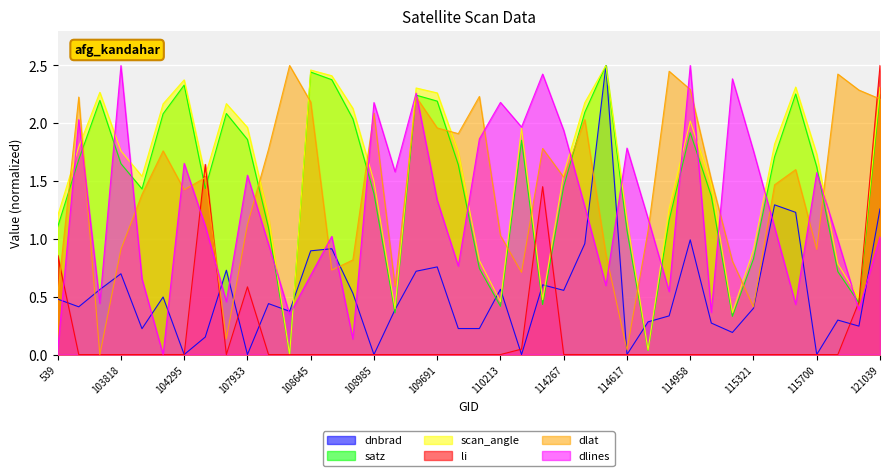

Reading right to left, transcribe all the data shown in this chart.

dnbrad: 121039=1.3	115957=0.2	115828=0.3	115700=0.0	115564=1.2	115436=1.3	115321=0.4	115209=0.2	115096=0.3	114958=1.0	114845=0.3	114731=0.3	114617=0.0	114496=2.5	114382=1.0	114267=0.6	2933=0.6	110745=0.0	110213=0.6	2276=0.2	109866=0.2	109691=0.8	109679=0.7	109157=0.4	108985=0.0	108816=0.5	108802=0.9	108645=0.9	108281=0.4	108103=0.4	107933=0.0	107744=0.7	107573=0.2	104295=0.0	104287=0.5	104170=0.2	103818=0.7	103702=0.6	103574=0.4	539=0.5
satz: 121039=2.3	115957=0.4	115828=0.7	115700=1.6	115564=2.3	115436=1.7	115321=0.8	115209=0.3	115096=1.4	114958=1.9	114845=1.2	114731=0.0	114617=1.1	114496=2.5	114382=2.1	114267=1.5	2933=0.4	110745=1.9	110213=0.4	2276=0.7	109866=1.6	109691=2.2	109679=2.2	109157=0.4	108985=1.4	108816=2.0	108802=2.4	108645=2.4	108281=0.0	108103=1.1	107933=1.9	107744=2.1	107573=1.4	104295=2.3	104287=2.1	104170=1.4	103818=1.7	103702=2.2	103574=1.7	539=1.1
scan_angle: 121039=2.3	115957=0.5	115828=0.8	115700=1.7	115564=2.3	115436=1.8	115321=0.9	115209=0.4	115096=1.5	114958=2.0	114845=1.3	114731=0.0	114617=1.2	114496=2.5	114382=2.2	114267=1.6	2933=0.5	110745=2.0	110213=0.5	2276=0.8	109866=1.8	109691=2.3	109679=2.3	109157=0.4	108985=1.5	108816=2.1	108802=2.4	108645=2.5	108281=0.0	108103=1.2	107933=2.0	107744=2.2	107573=1.5	104295=2.4	104287=2.2	104170=1.5	103818=1.8	103702=2.3	103574=1.8	539=1.2
li: 121039=2.5	115957=0.5	115828=0.0	115700=0.0	115564=0.0	115436=0.0	115321=0.0	115209=0.0	115096=0.0	114958=0.0	114845=0.0	114731=0.0	114617=0.0	114496=0.0	114382=0.0	114267=0.0	2933=1.5	110745=0.0	110213=0.0	2276=0.0	109866=0.0	109691=0.0	109679=0.0	109157=0.0	108985=0.0	108816=0.0	108802=0.0	108645=0.0	108281=0.0	108103=0.0	107933=0.6	107744=0.0	107573=1.6	104295=0.0	104287=0.0	104170=0.0	103818=0.0	103702=0.0	103574=0.0	539=0.9
dlat: 121039=2.2	115957=2.3	115828=2.4	115700=0.9	115564=1.6	115436=1.5	115321=0.4	115209=0.8	115096=1.5	114958=2.3	114845=2.5	114731=1.1	114617=0.0	114496=0.9	114382=2.0	114267=1.5	2933=1.8	110745=0.7	110213=1.0	2276=2.2	109866=1.9	109691=2.0	109679=2.2	109157=0.6	108985=2.1	108816=0.8	108802=0.7	108645=2.2	108281=2.5	108103=1.8	107933=1.1	107744=0.1	107573=1.5	104295=1.4	104287=1.8	104170=1.4	103818=0.9	103702=0.0	103574=2.2	539=0.5
dlines: 121039=1.0	115957=0.4	115828=1.0	115700=1.6	115564=0.4	115436=1.1	115321=1.8	115209=2.4	115096=0.4	114958=2.5	114845=0.5	114731=1.2	114617=1.8	114496=0.6	114382=1.3	114267=1.9	2933=2.4	110745=2.0	110213=2.2	2276=1.9	109866=0.8	109691=1.3	109679=2.3	109157=1.6	108985=2.2	108816=0.1	108802=1.0	108645=0.7	108281=0.3	108103=1.0	107933=1.6	107744=0.5	107573=1.1	104295=1.7	104287=0.0	104170=0.7	103818=2.5	103702=0.4	103574=2.0	539=0.0